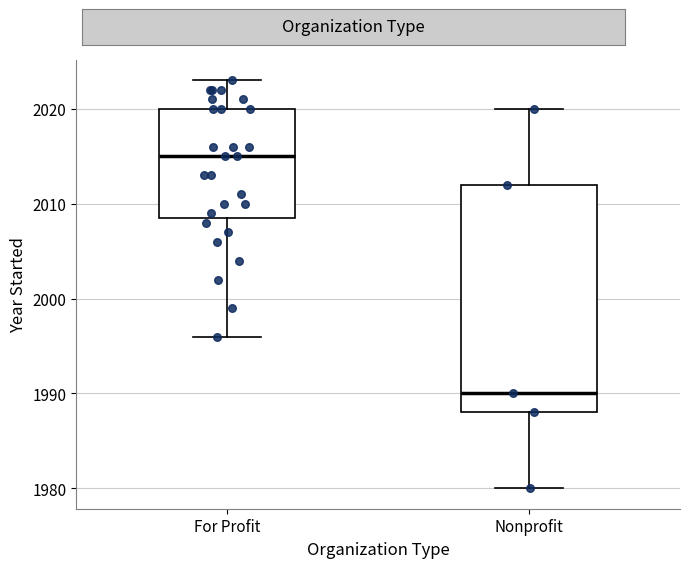

Reading left to right, read every box against the y-axis: the position of its median line, the range the box covers, and the ends of its whiskers. The values are not printed on the chart, so give them approximately, as read against the axis.

For Profit: median 2015, box 2009 to 2020, whiskers 1996 to 2023
Nonprofit: median 1990, box 1988 to 2012, whiskers 1980 to 2020